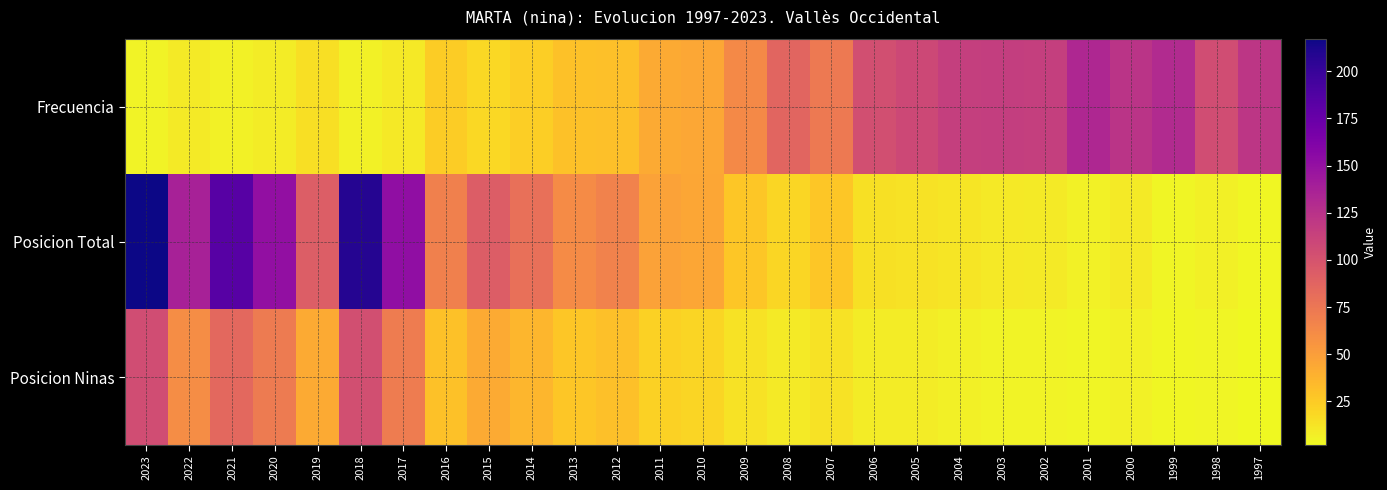

What is the spread (max minus min) of values at 2020?

143